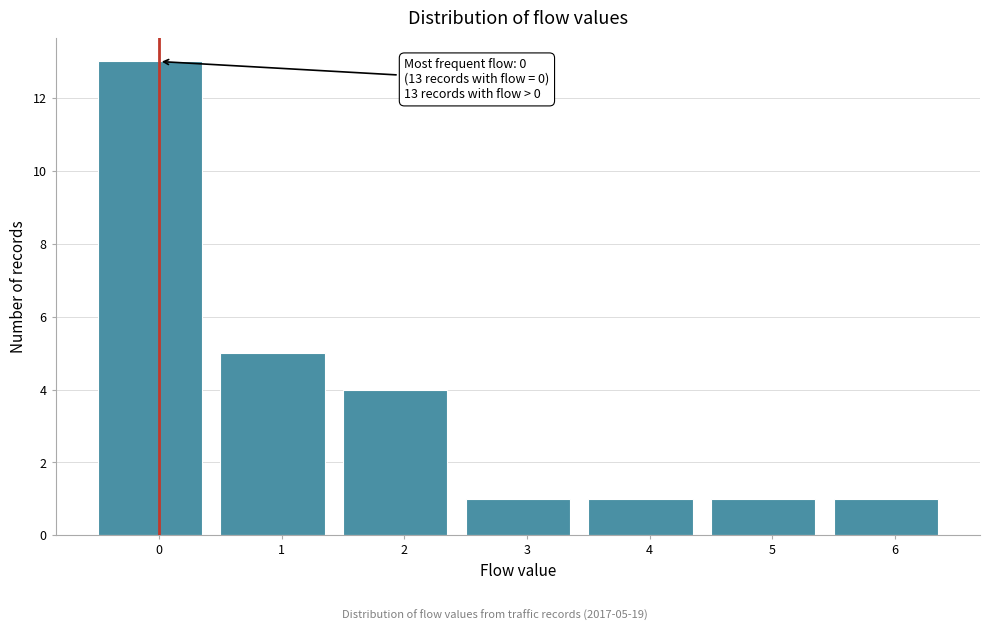

Reading right to left, extract all data points from this chart.

6=1	5=1	4=1	3=1	2=4	1=5	0=13